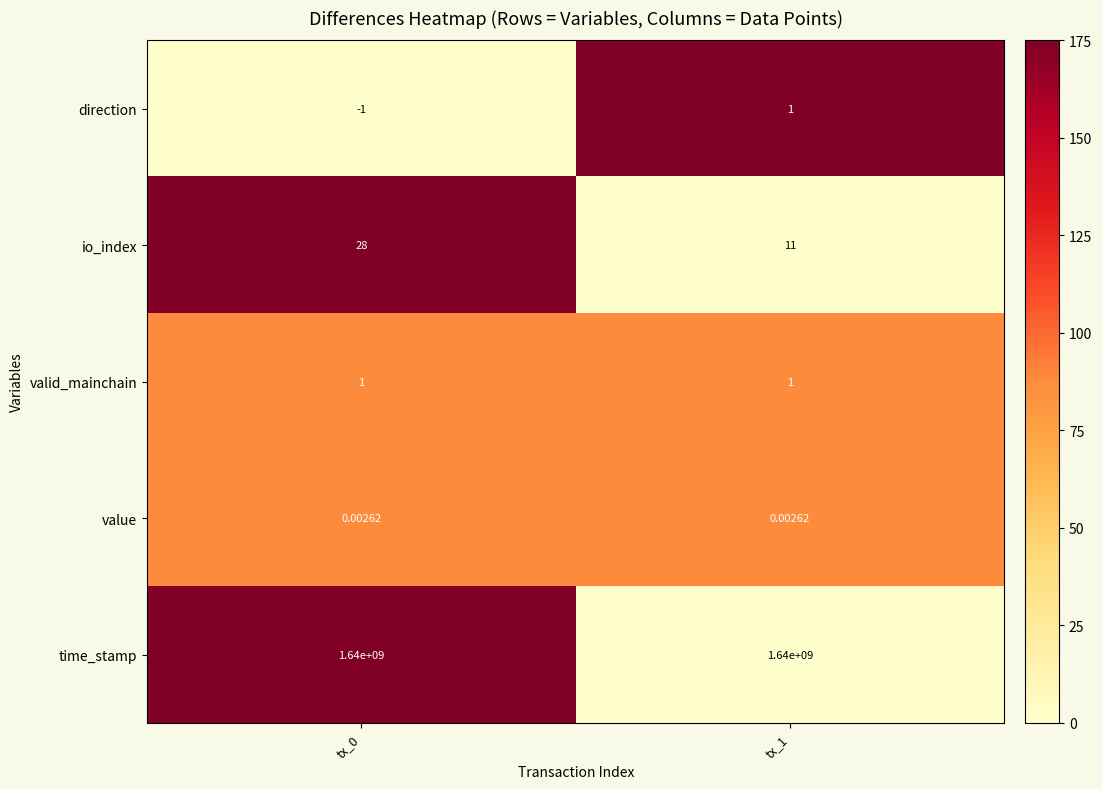

Is the value of valid_mainchain at tx_0 greater than the value of value at tx_0?

Yes